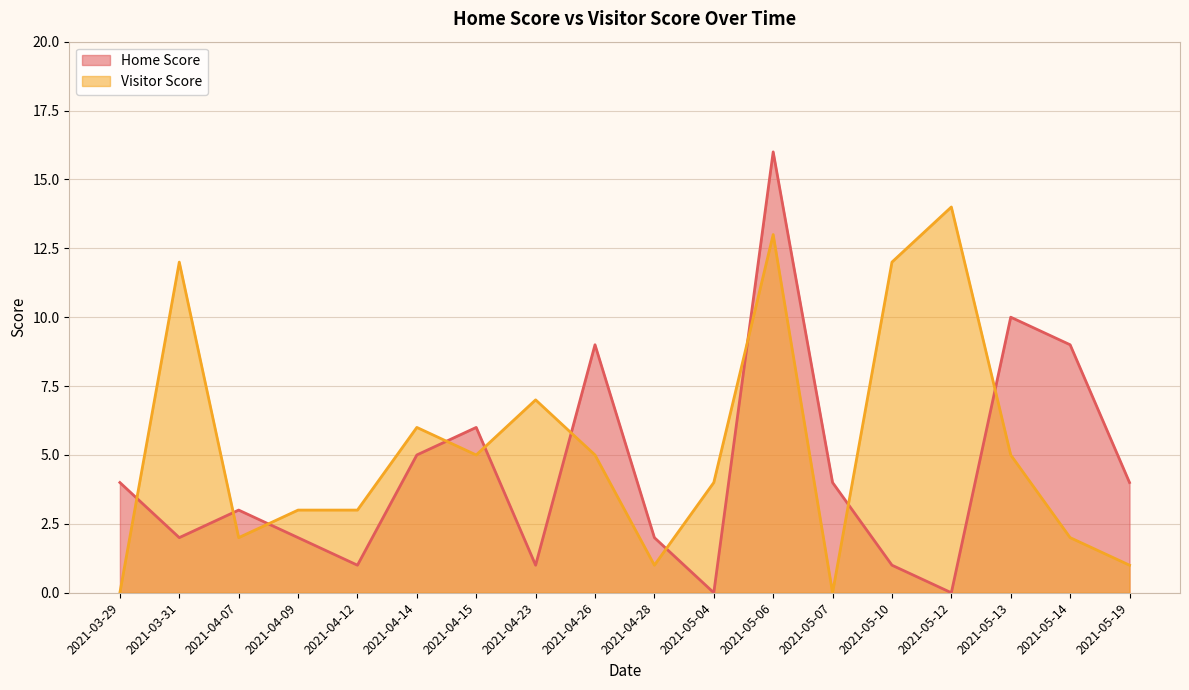

What is the sum of the Visitor Score values at 2021-04-28 and 2021-04-23?

8